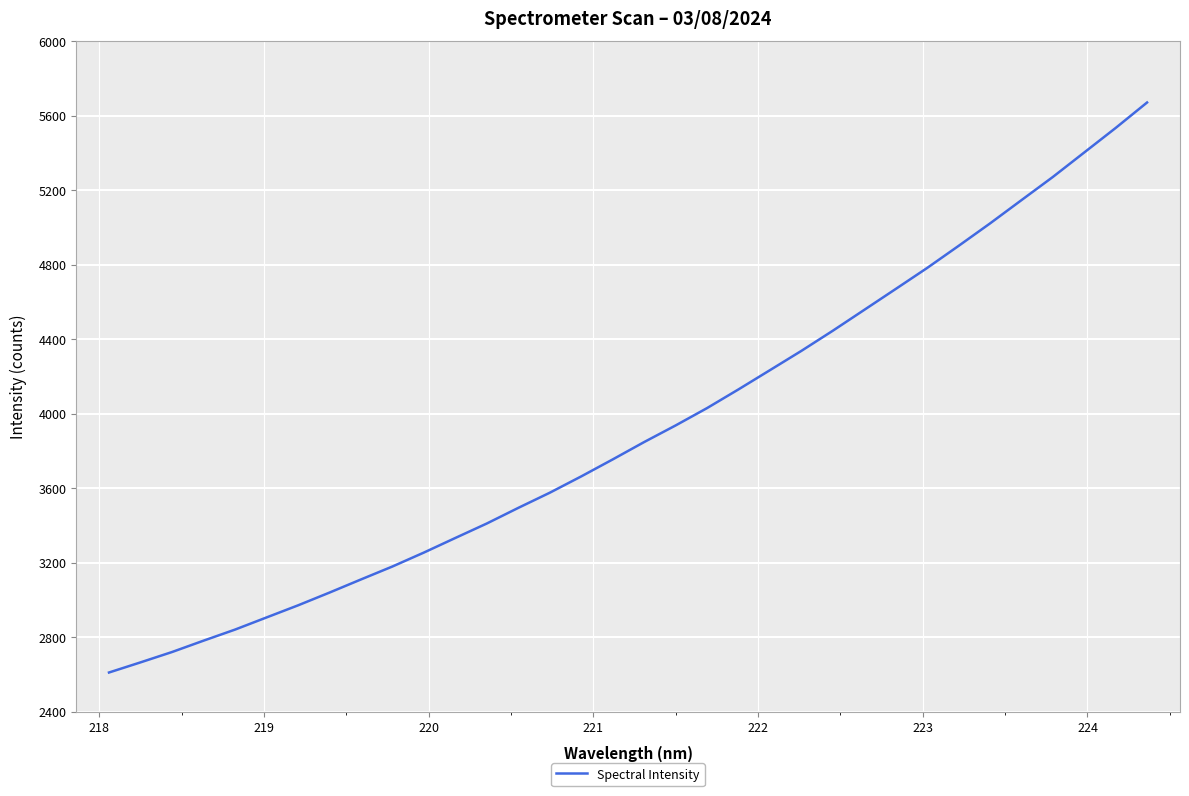

What is the average value?

3918.4